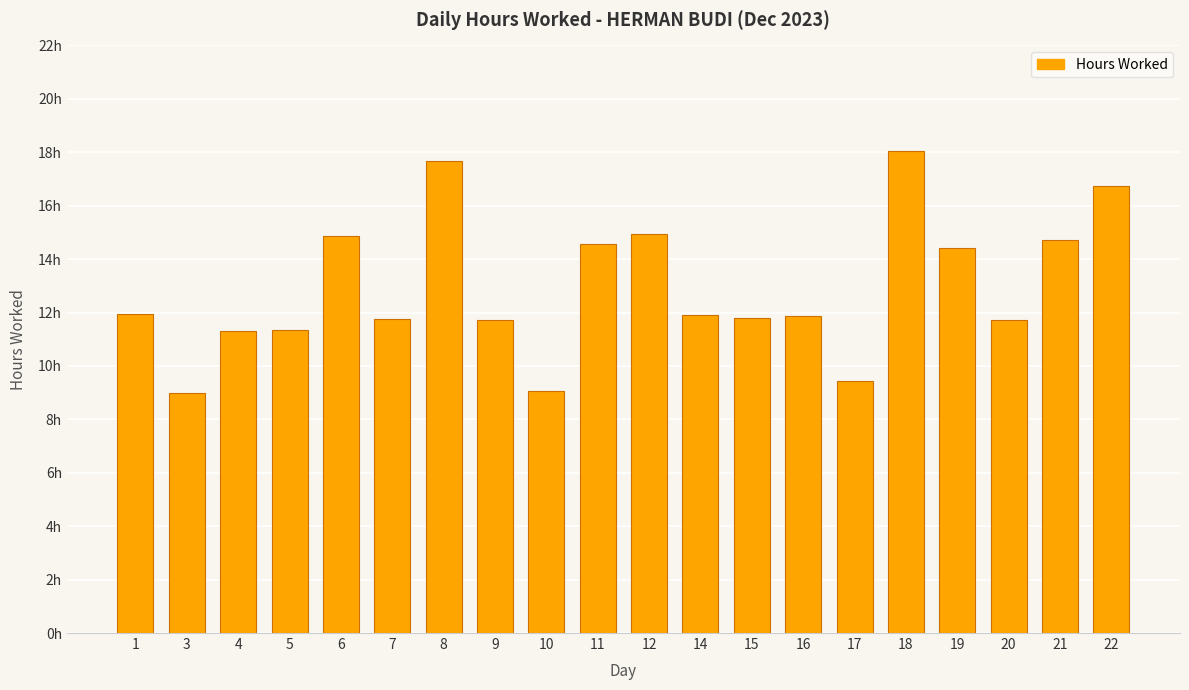

What value does the data have at 8?

17.7